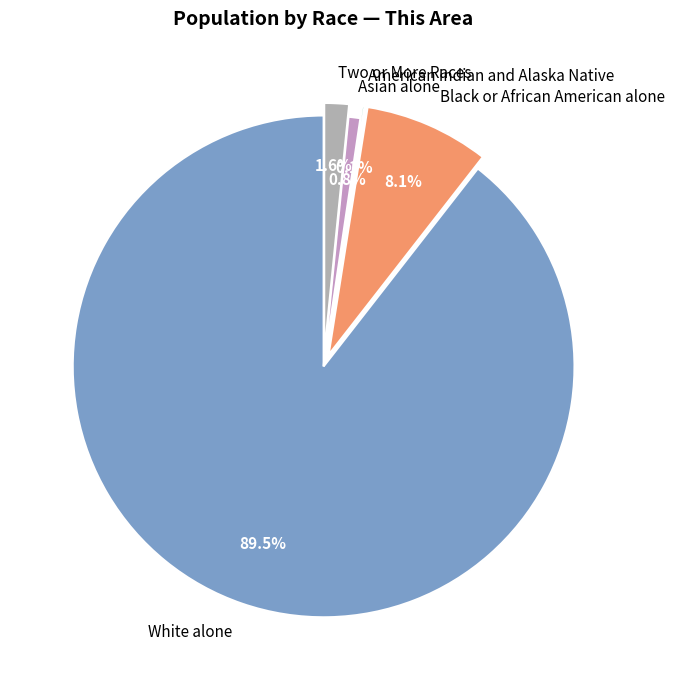

To the nearest percent, what is the difference between the Two or More Races and White alone slice percentages?

88%